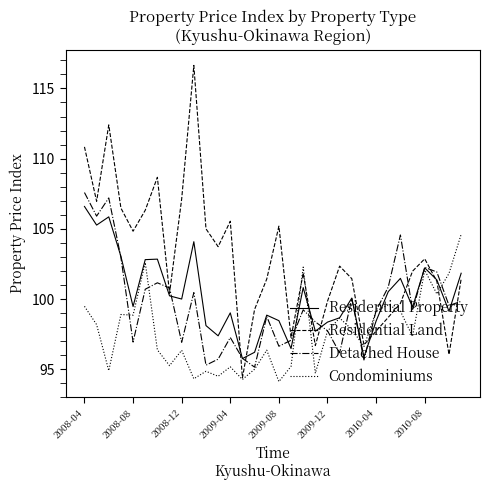

What is the smallest value displayed?

94.1